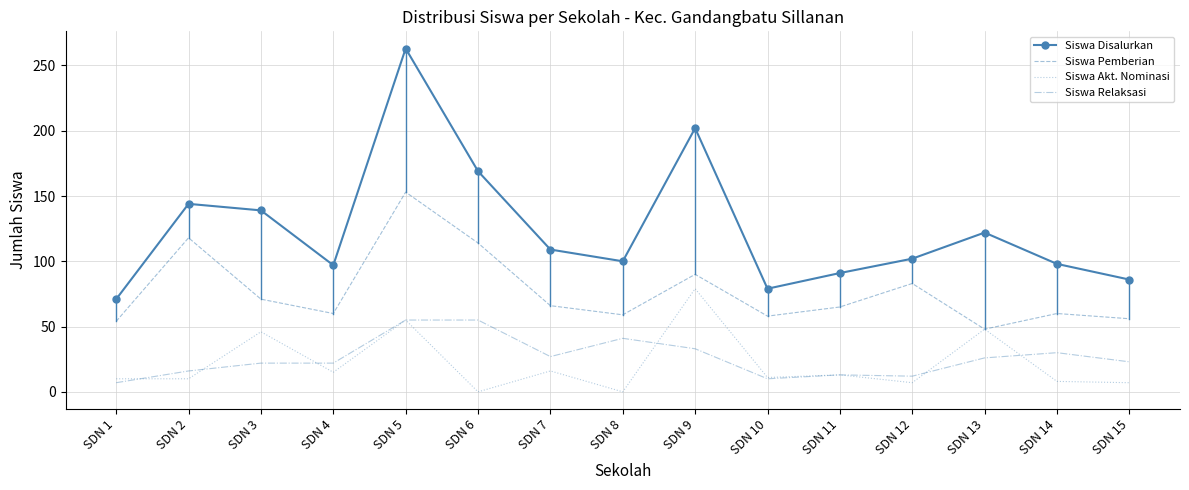

Where is the first local minimum for Siswa Disalurkan?

SDN 4